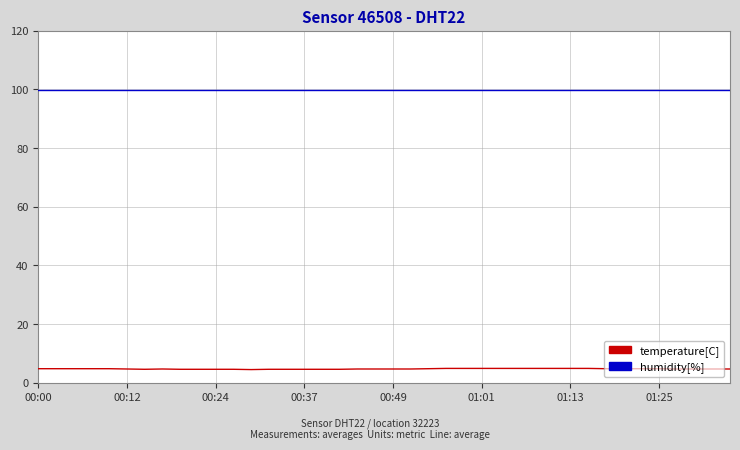

Which series has the largest range (max minus min)?

temperature[C]